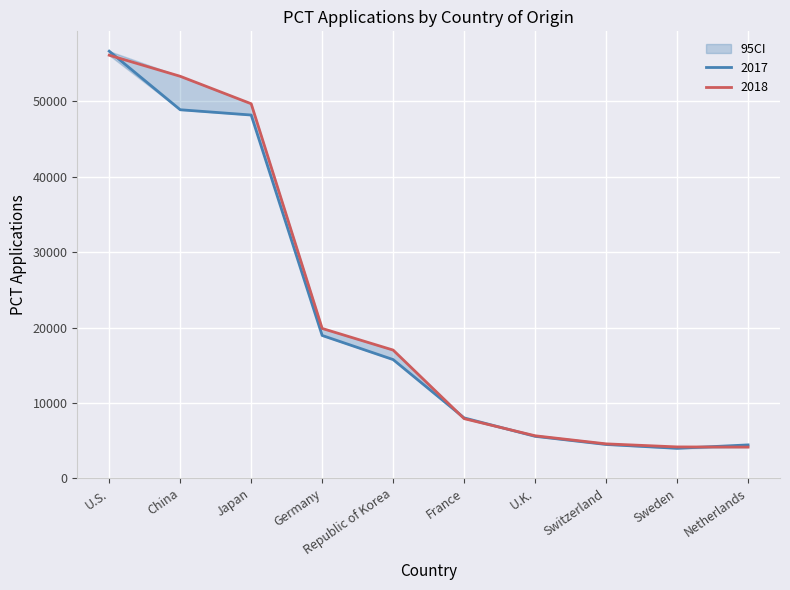

True or false: 2018 and 2017 cross at least once.

True